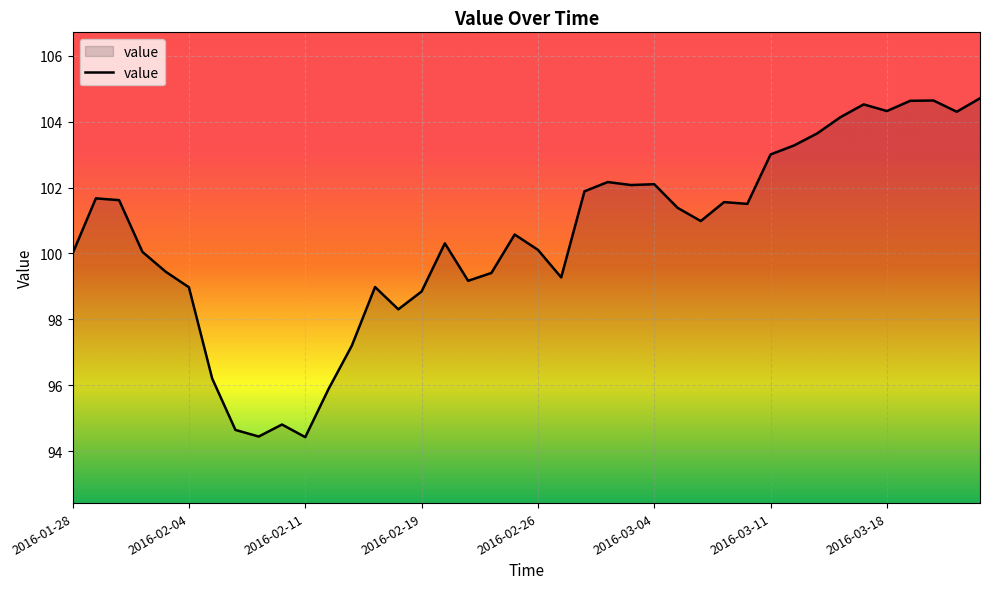

What is the minimum value shown in the chart?

94.4